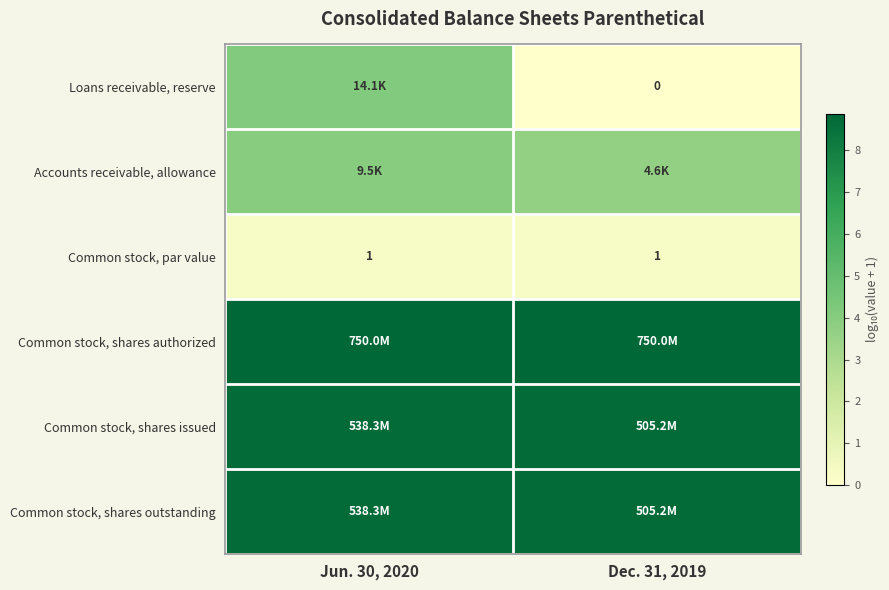

Is the value of Loans receivable, reserve at Dec. 31, 2019 greater than the value of Common stock, par value at Dec. 31, 2019?

No